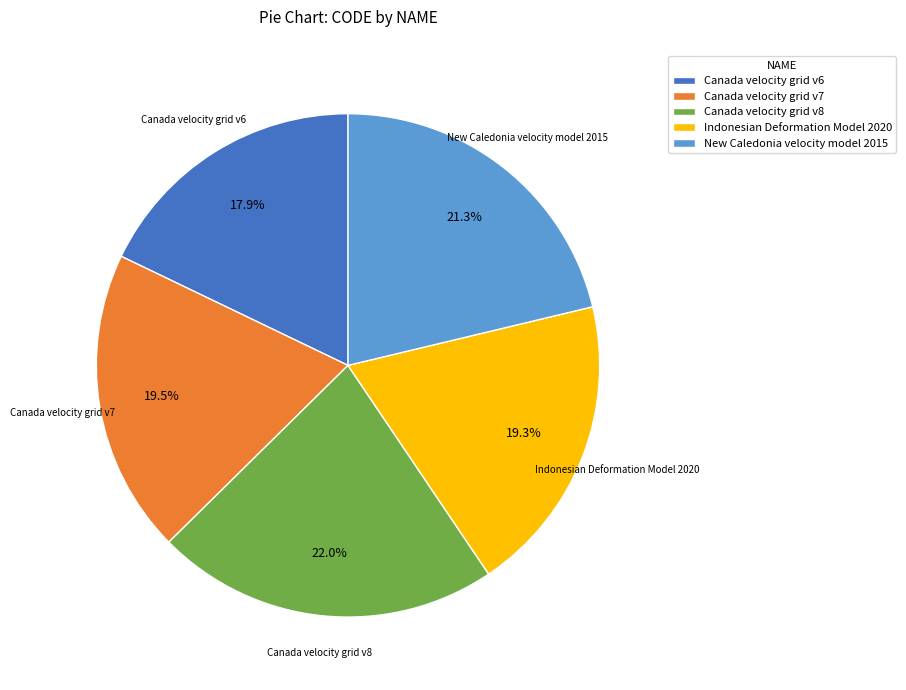

What is the smallest slice in the pie chart?

Canada velocity grid v6